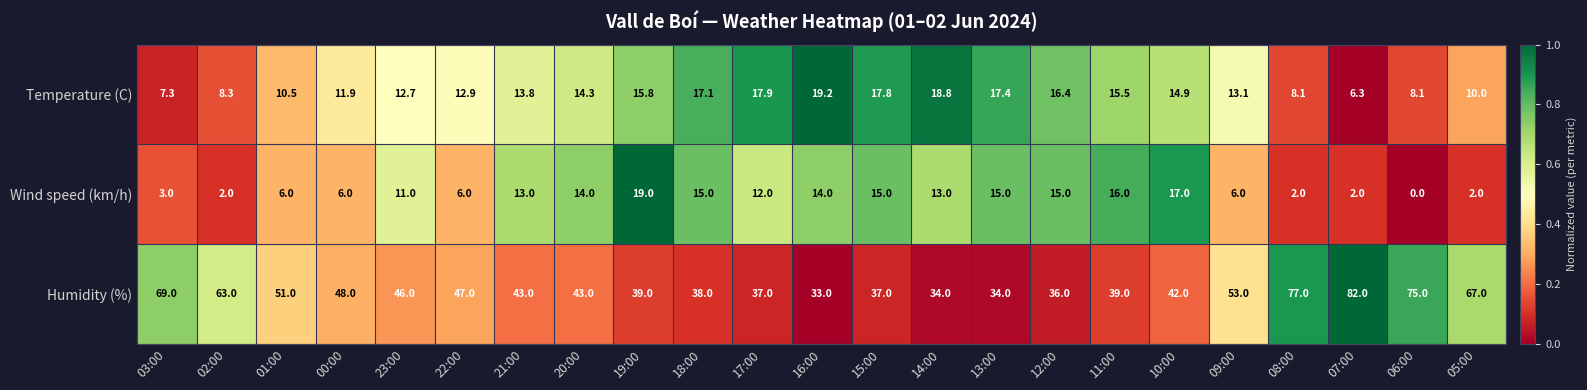

Rank the series at 08:00 from highest to lowest value.

Humidity (%), Temperature (C), Wind speed (km/h)